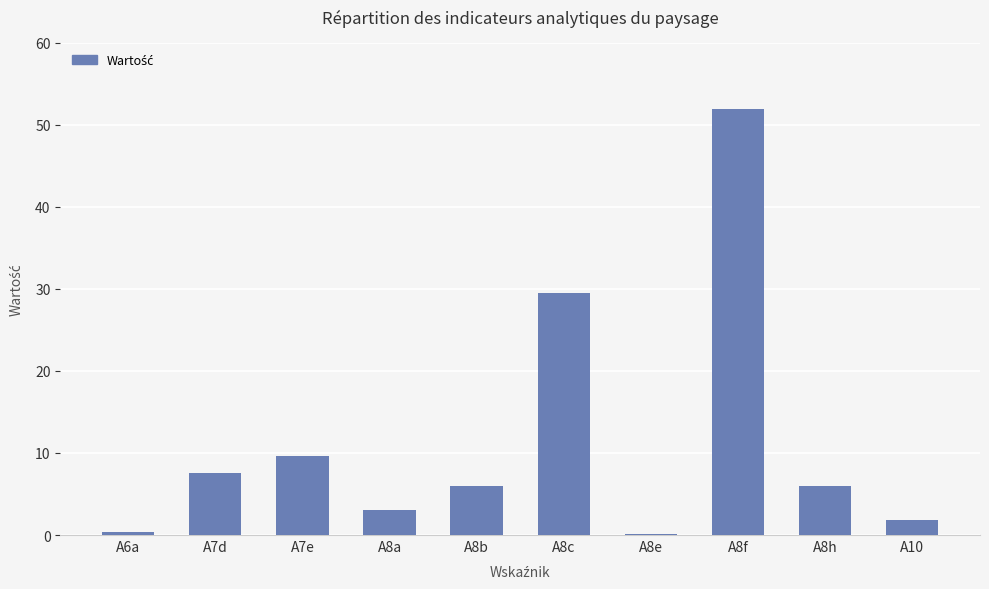

What is the maximum value shown in the chart?

51.9